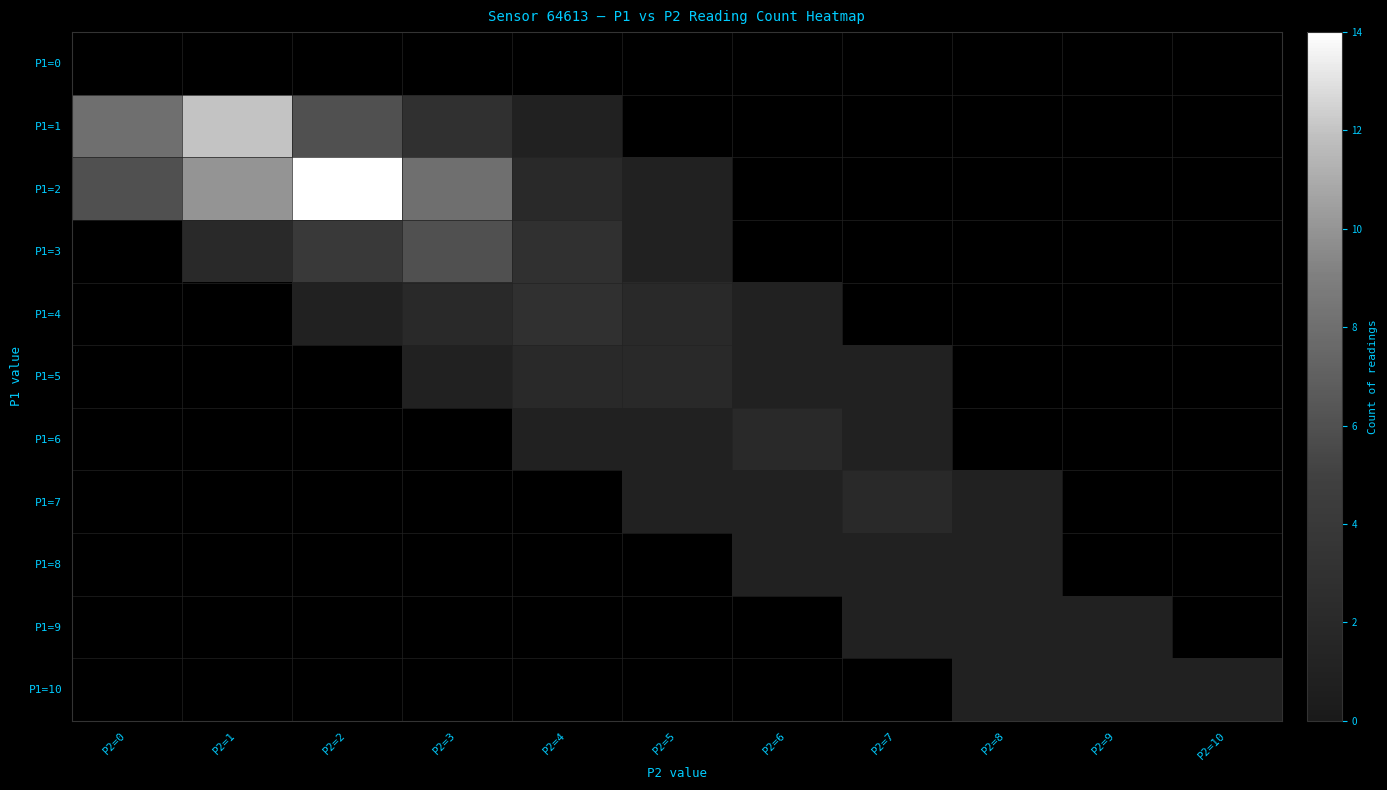

What is the maximum value shown in the chart?

14.0